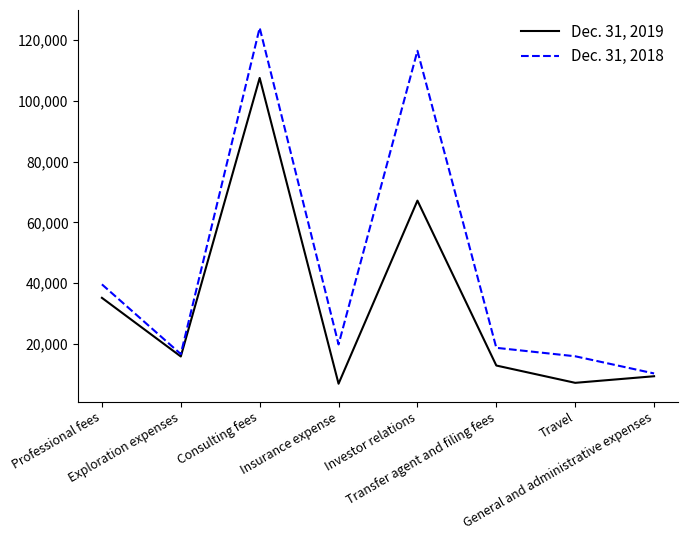

What is the difference between the Dec. 31, 2018 values at Transfer agent and filing fees and Insurance expense?

1121